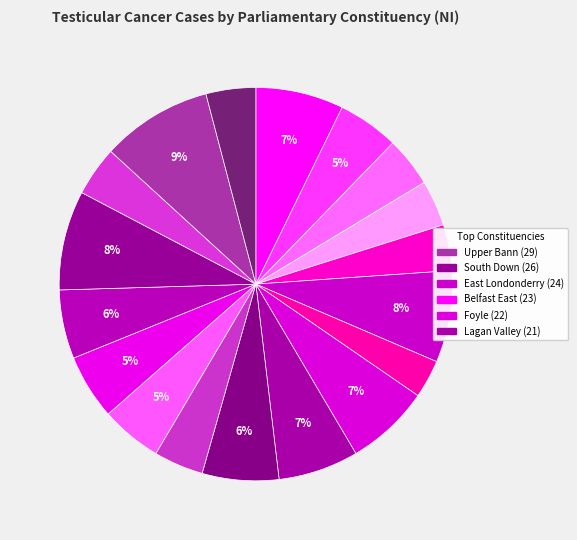

Is there any slice that represents more than half of the pie?

No